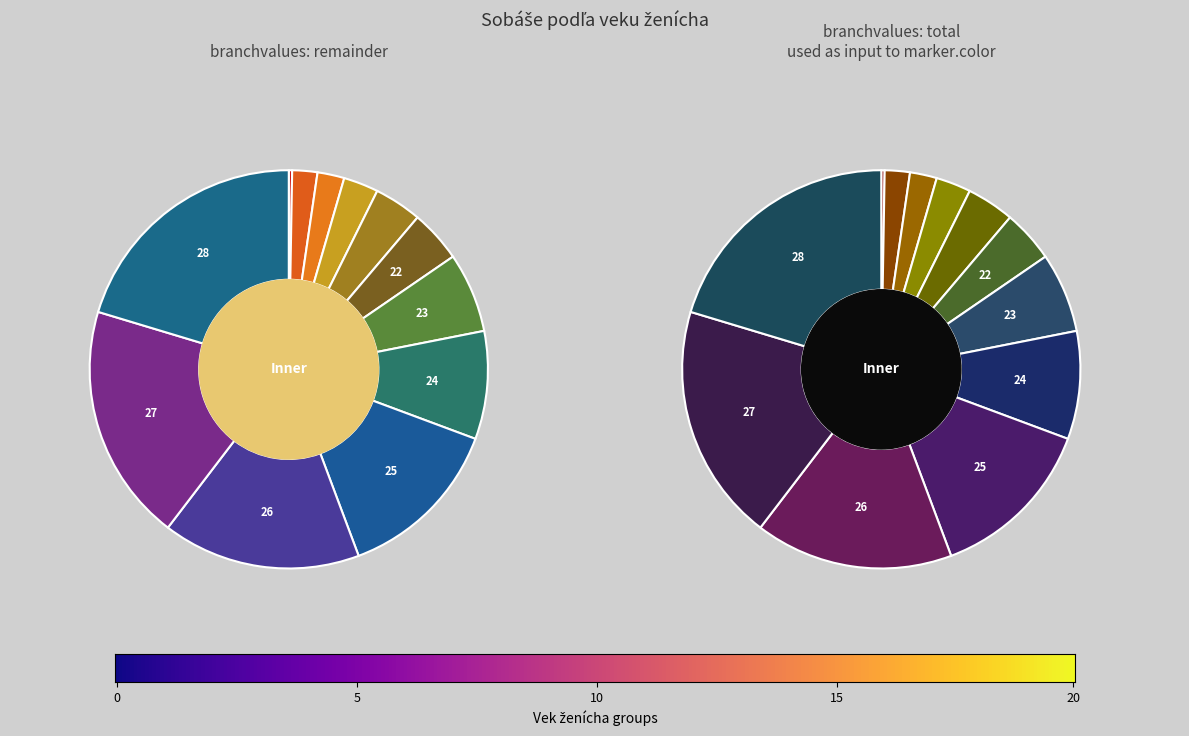

Count the number of slices in the pie.

12